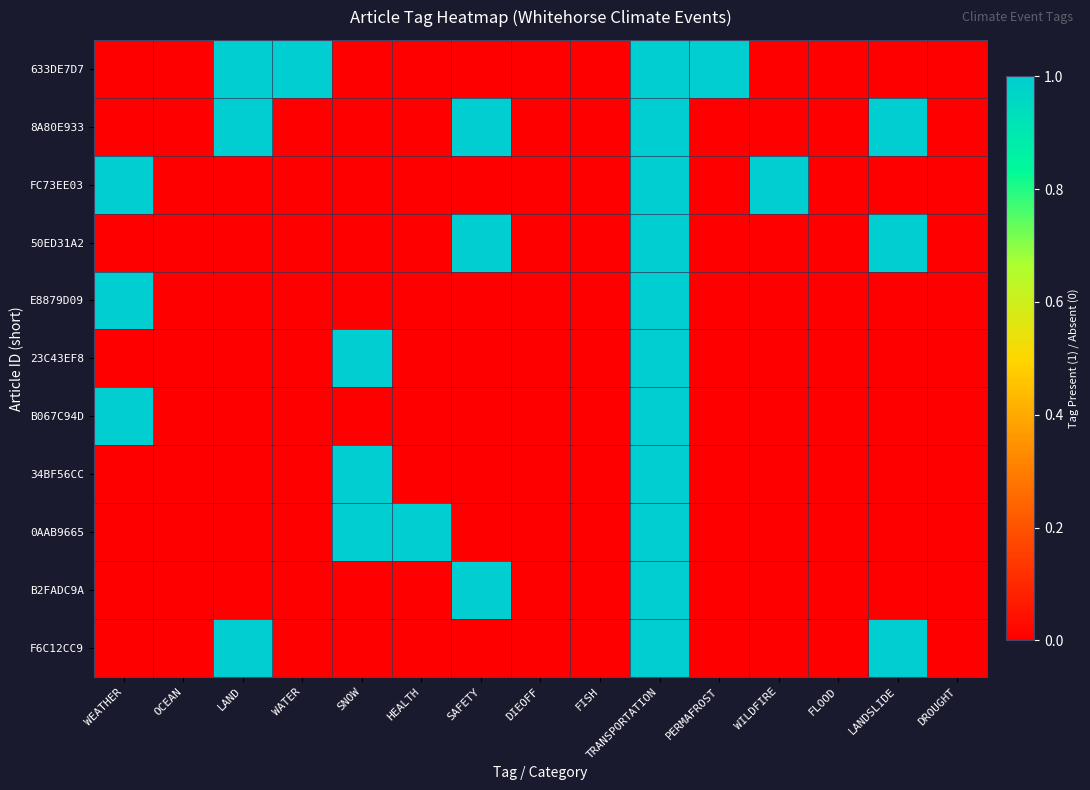

Which series has the largest total across all categories?

633DE7D7